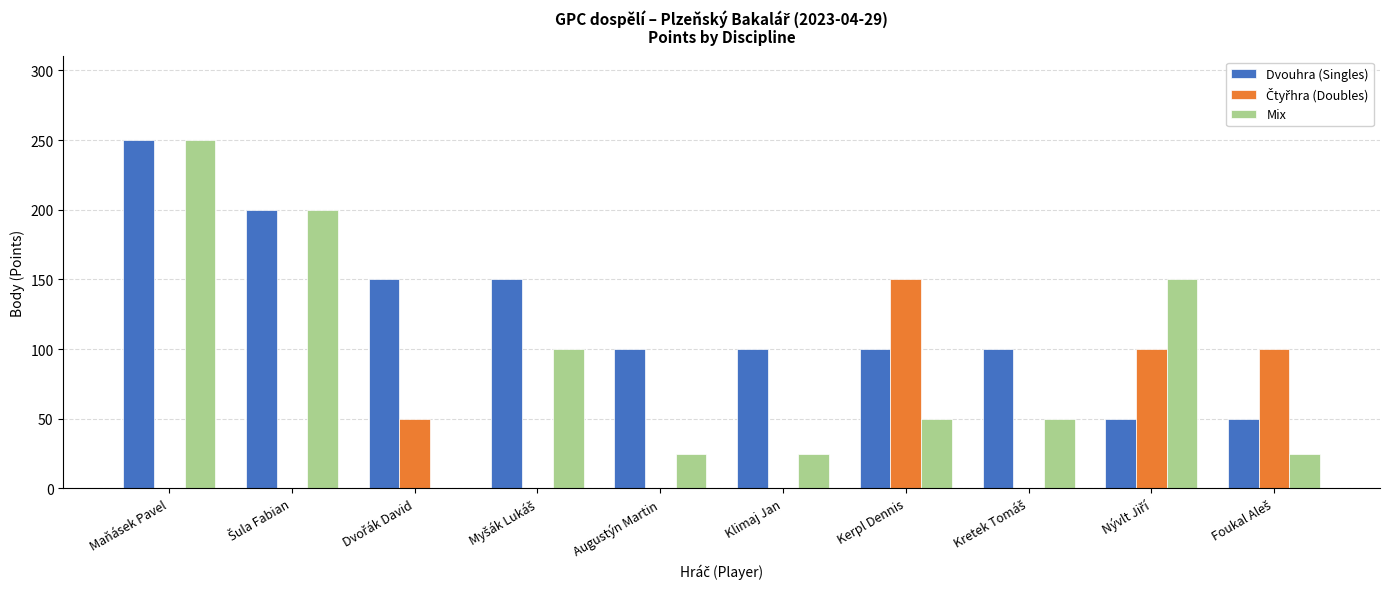

At which category is the sum across all series the highest?

Maňásek Pavel